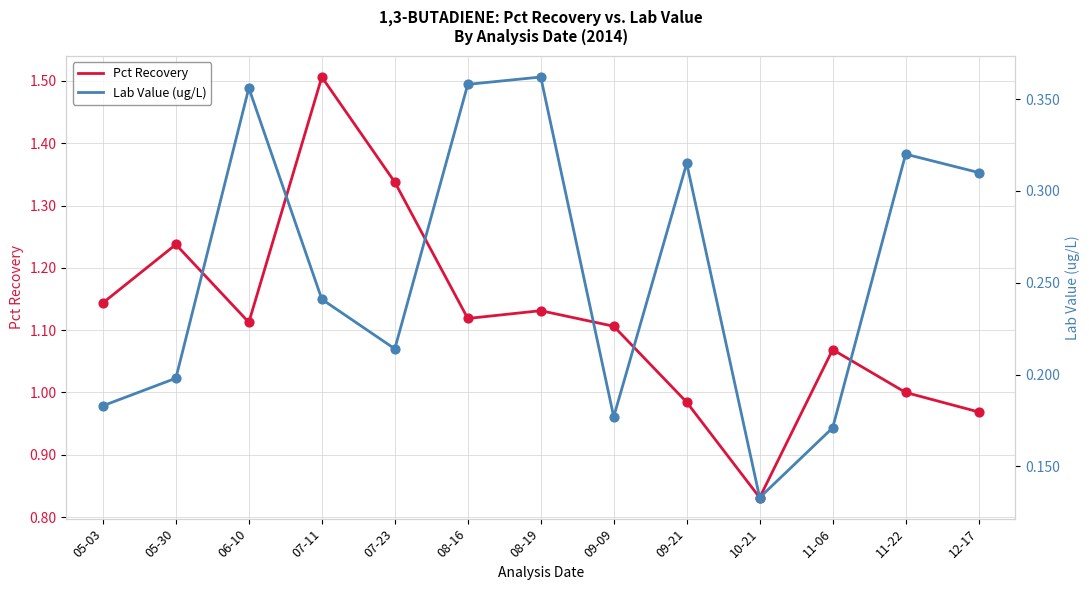

Which series contains the highest Y value?

Pct Recovery